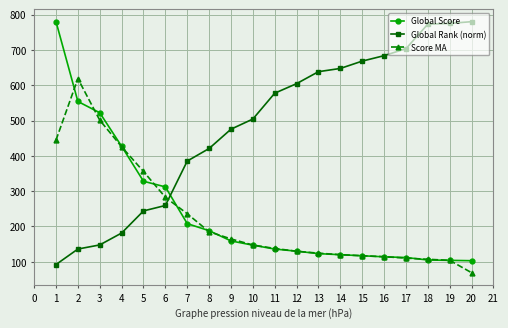

What is the maximum value shown in the chart?

780.0